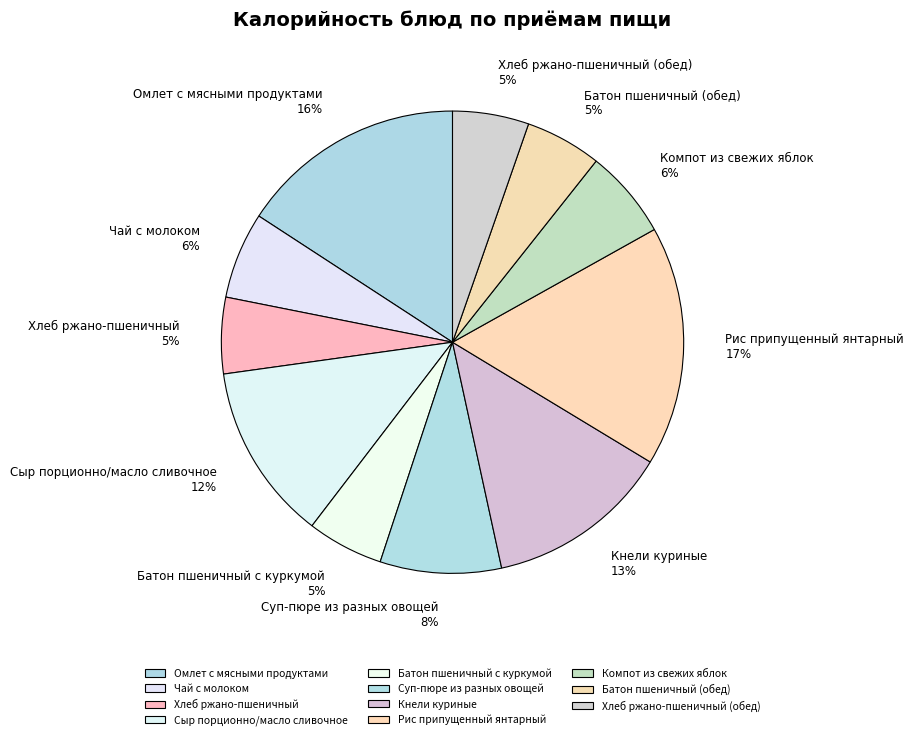

Between Суп-пюре из разных овощей and Хлеб ржано-пшеничный (обед), which is larger?

Суп-пюре из разных овощей